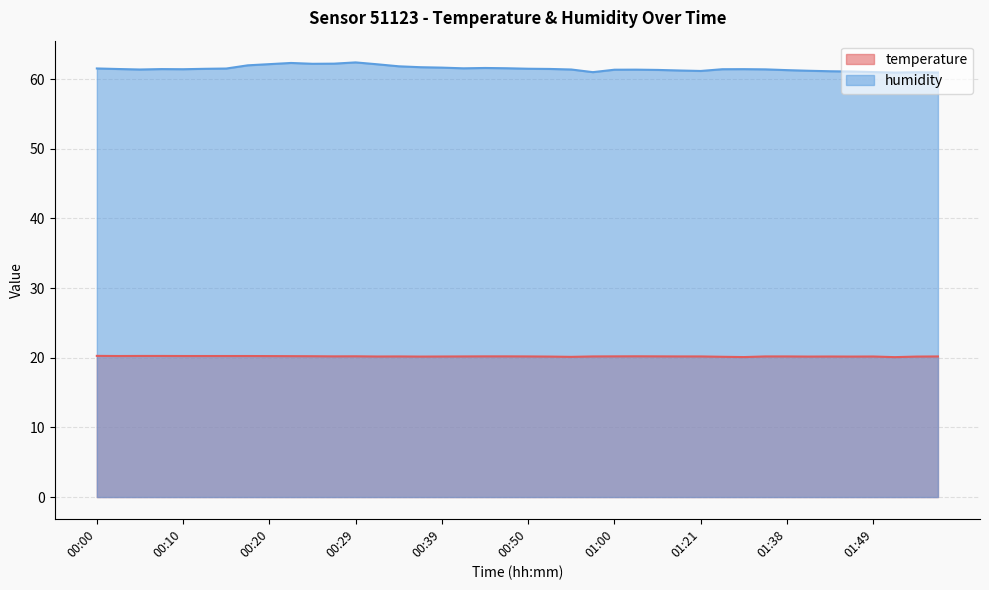

At which category is the sum across all series the highest?

00:29